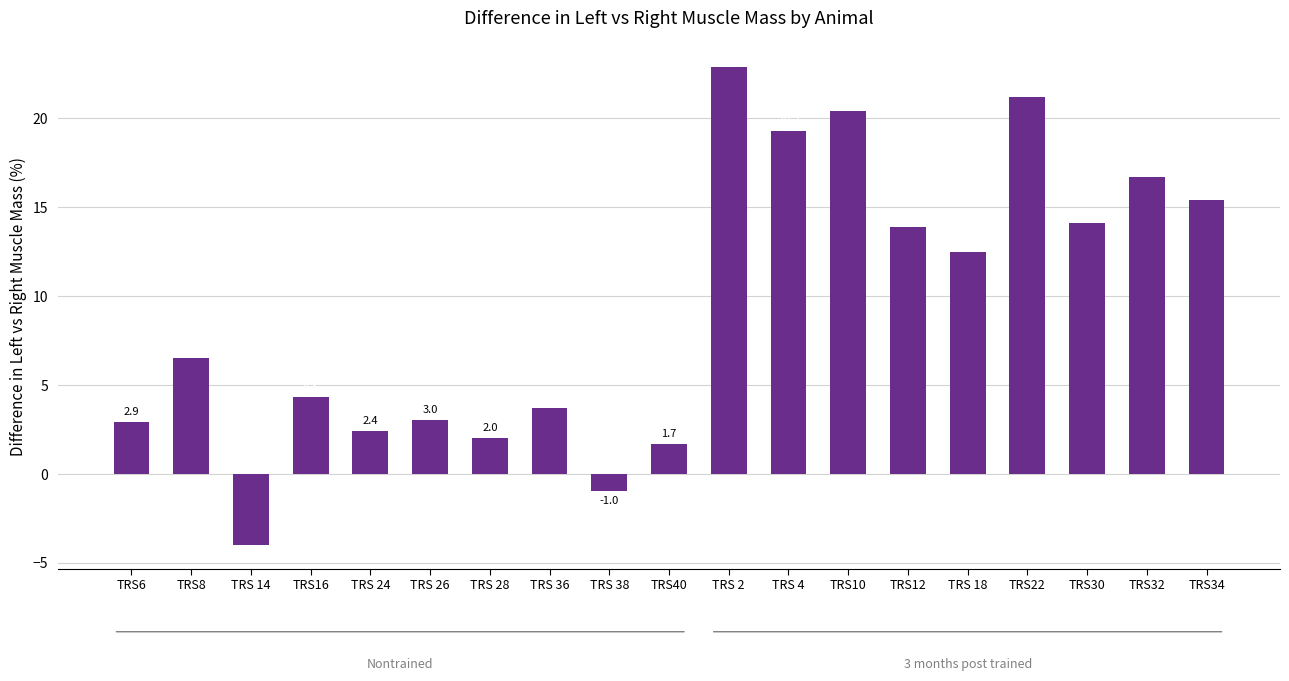

List the labels in order of value, largest first.

TRS 2, TRS22, TRS10, TRS 4, TRS32, TRS34, TRS30, TRS12, TRS 18, TRS8, TRS16, TRS 36, TRS 26, TRS6, TRS 24, TRS 28, TRS40, TRS 38, TRS 14